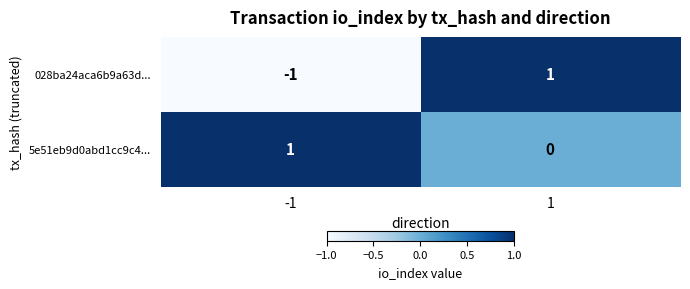

Which category has the lowest value across all series?

-1